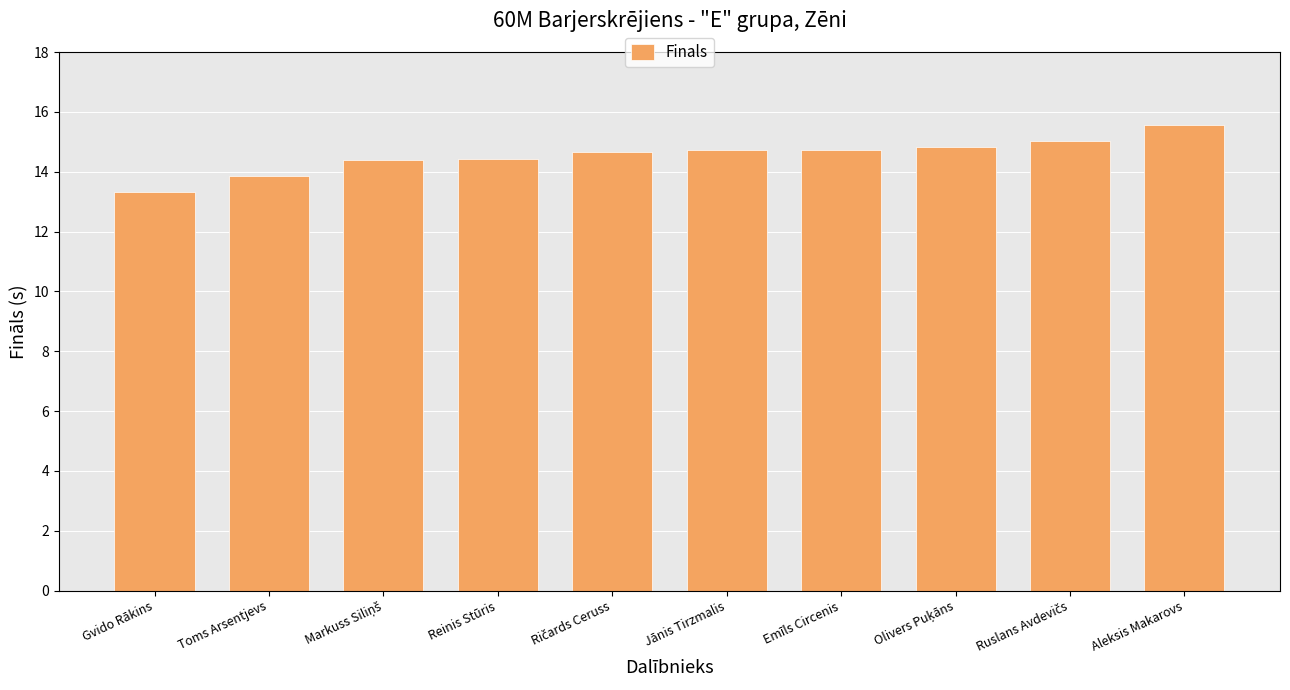

How many series are shown in this chart?

1